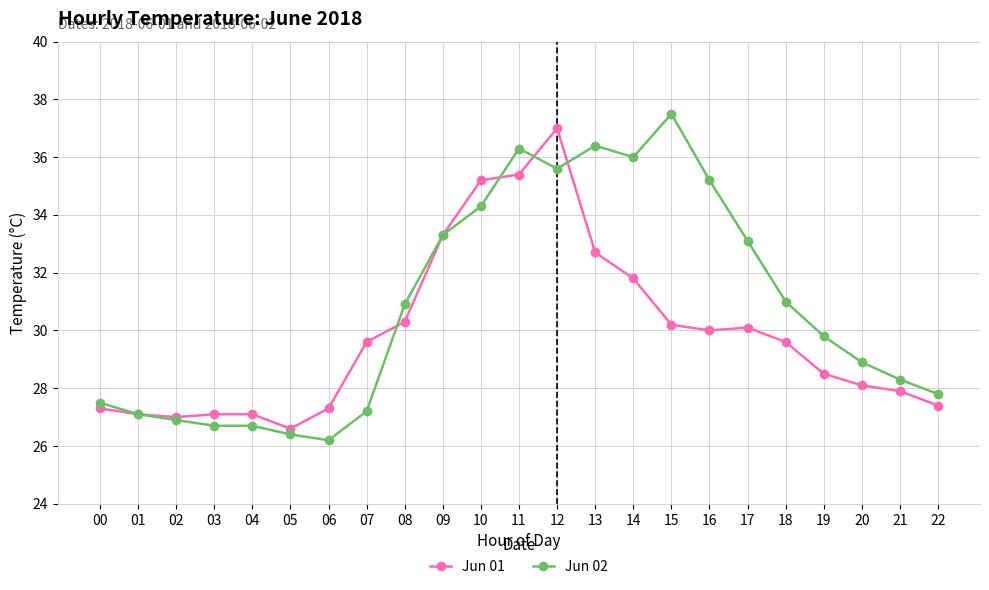

What is the sum of all Jun 02 values?

709.1